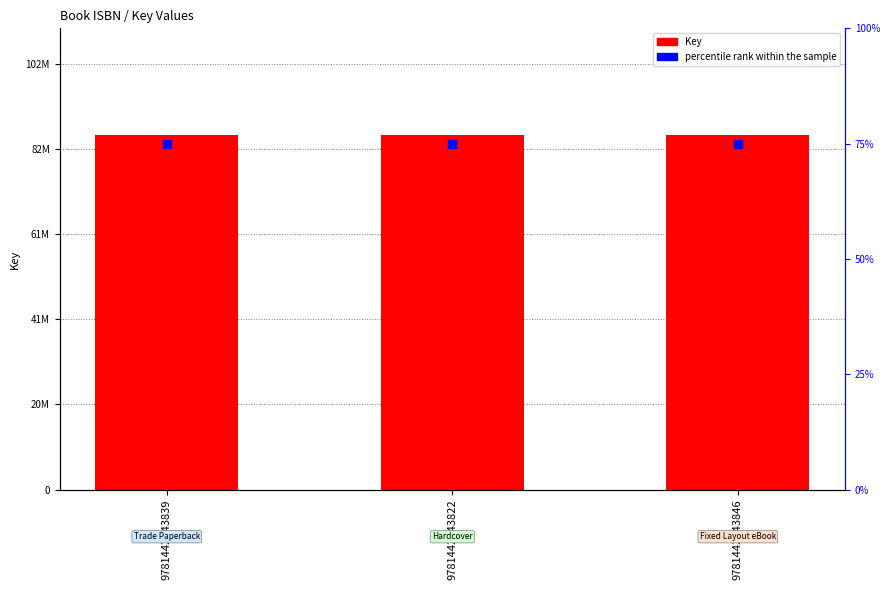

Is the value of Key at 9781442443839 greater than the value of percentile rank within the sample at 9781442443822?

Yes